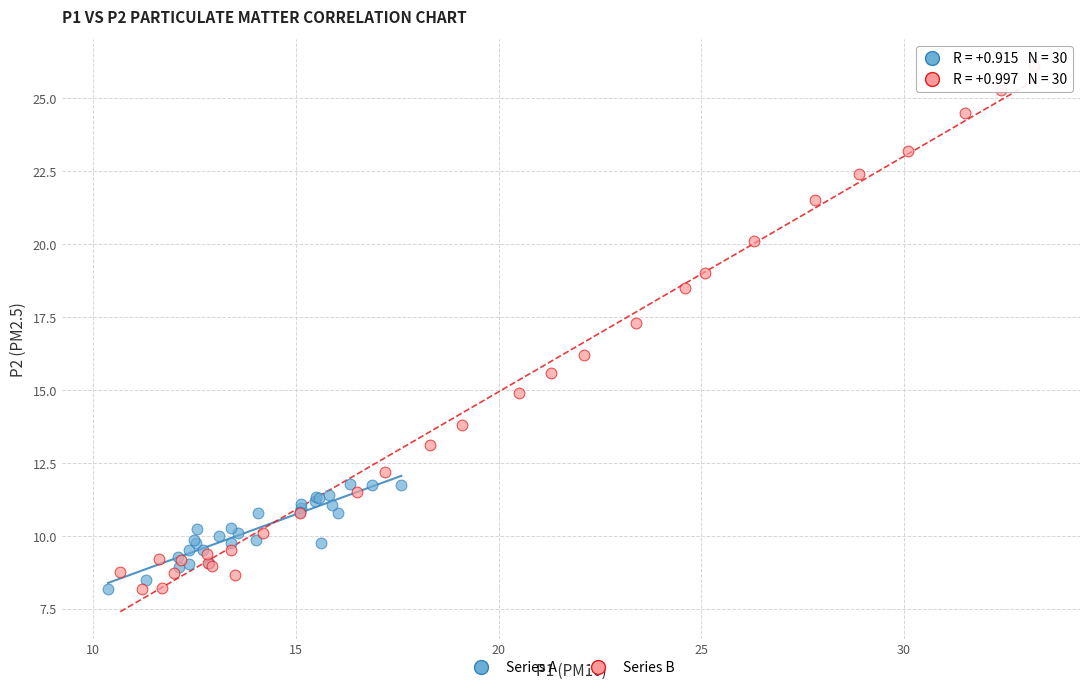

Which series has the largest Y range (max minus min)?

Series B